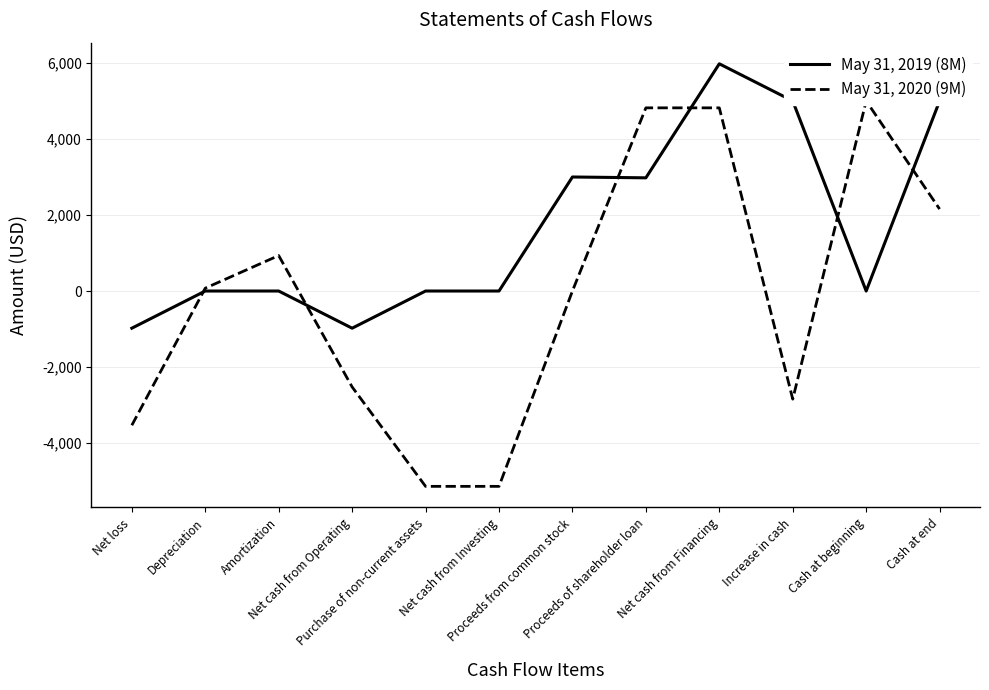

True or false: May 31, 2019 (8M) and May 31, 2020 (9M) cross at least once.

True